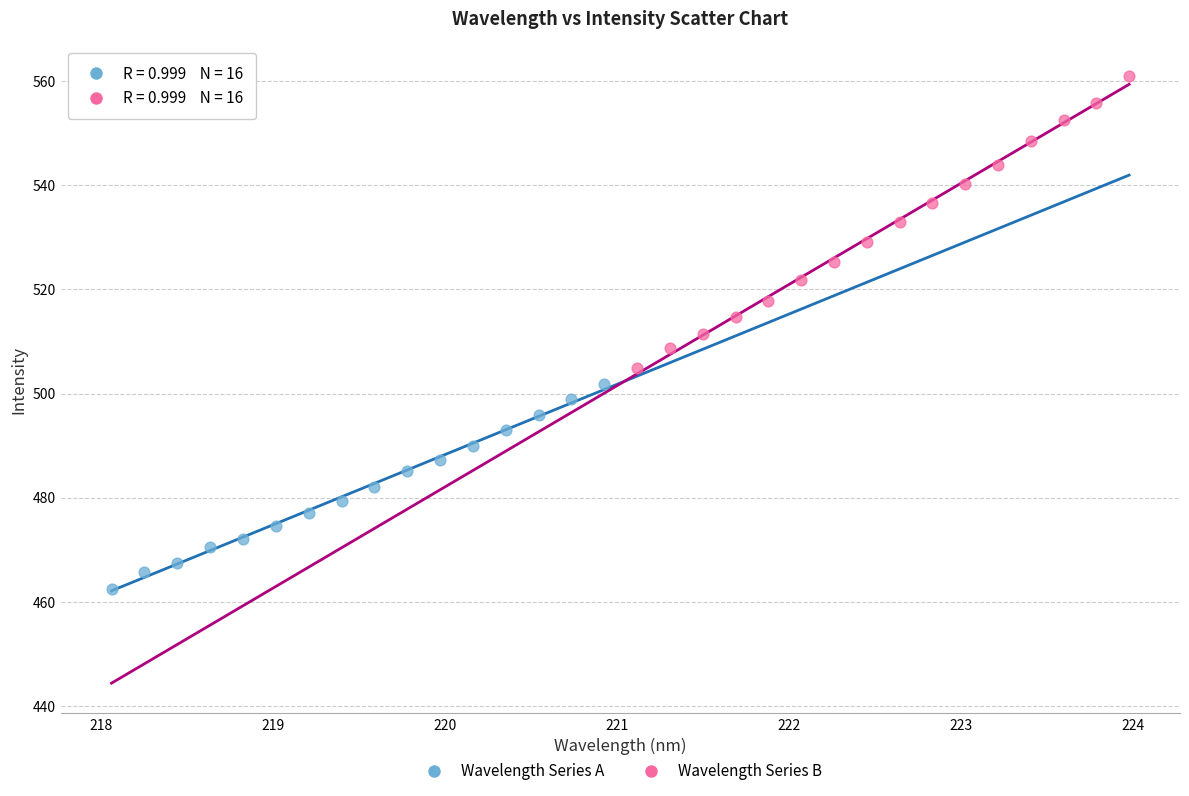

Which series has the widest spread of Y values?

Wavelength Series B